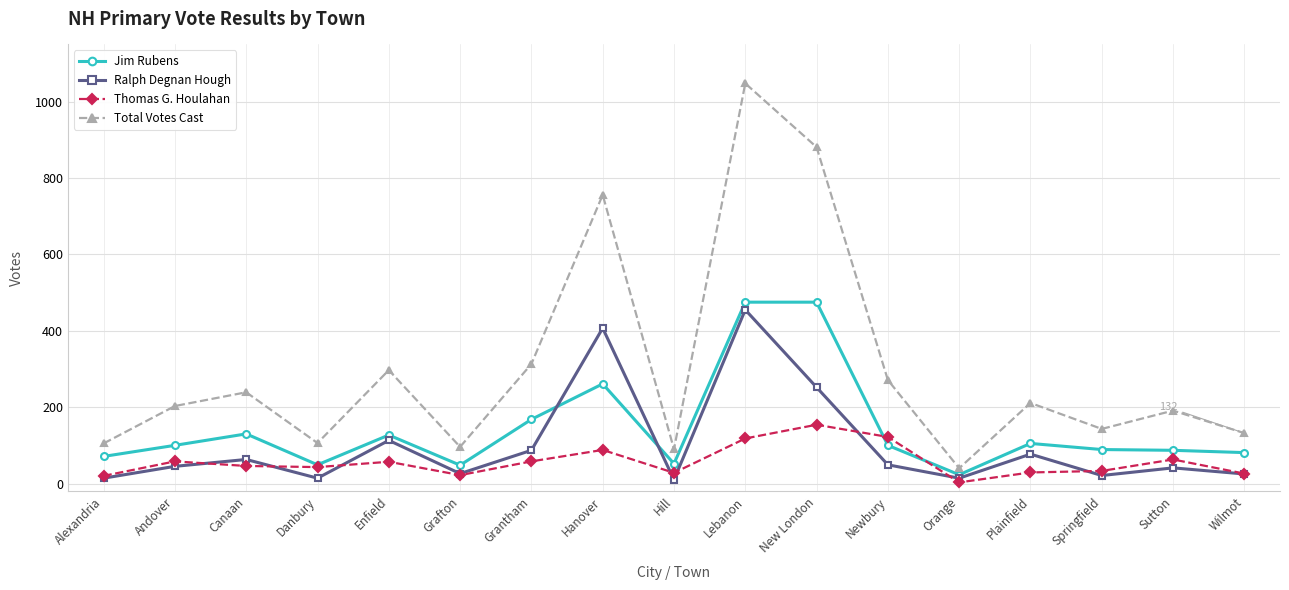

Is the value of Thomas G. Houlahan at Wilmot greater than the value of Jim Rubens at Andover?

No